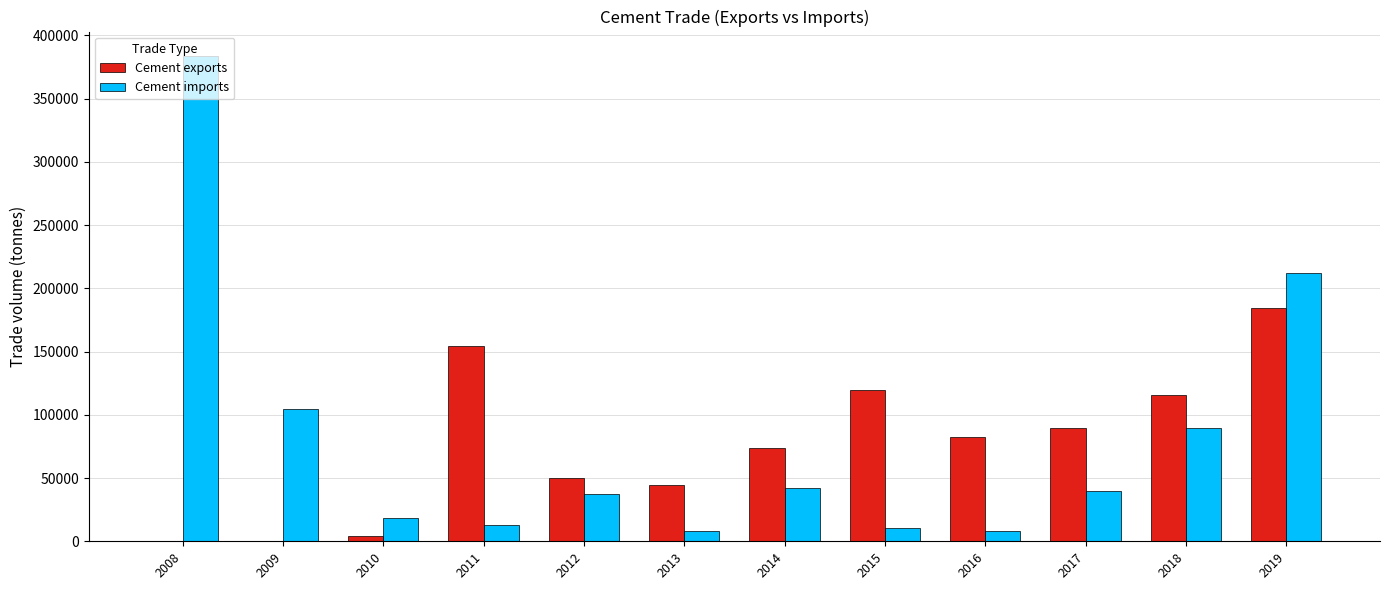

What is the difference between the Cement imports values at 2018 and 2017?

50146.6